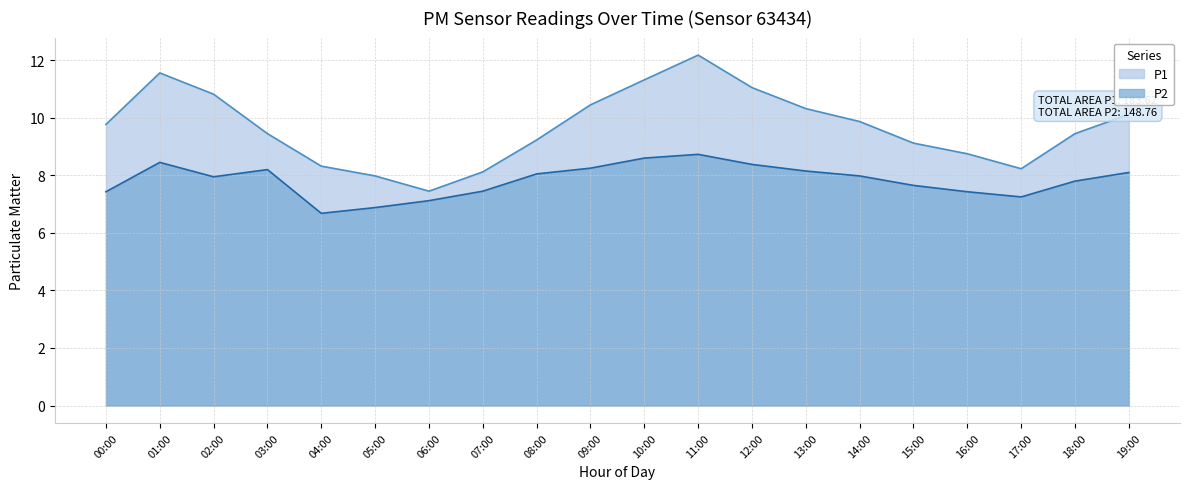

What are all the series names shown in the legend?

P1, P2